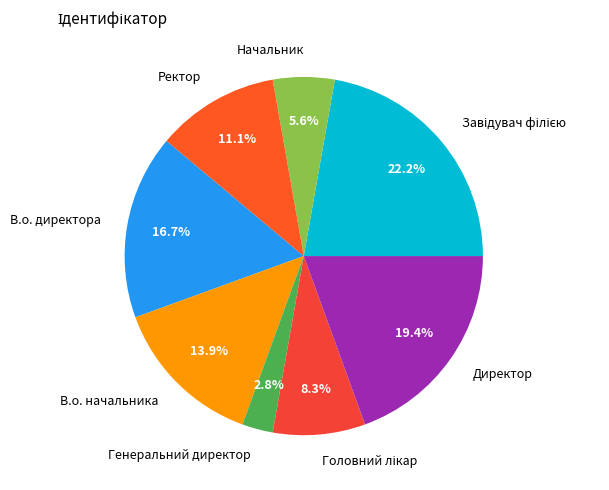

Which category has the smallest portion of the pie?

Генеральний директор